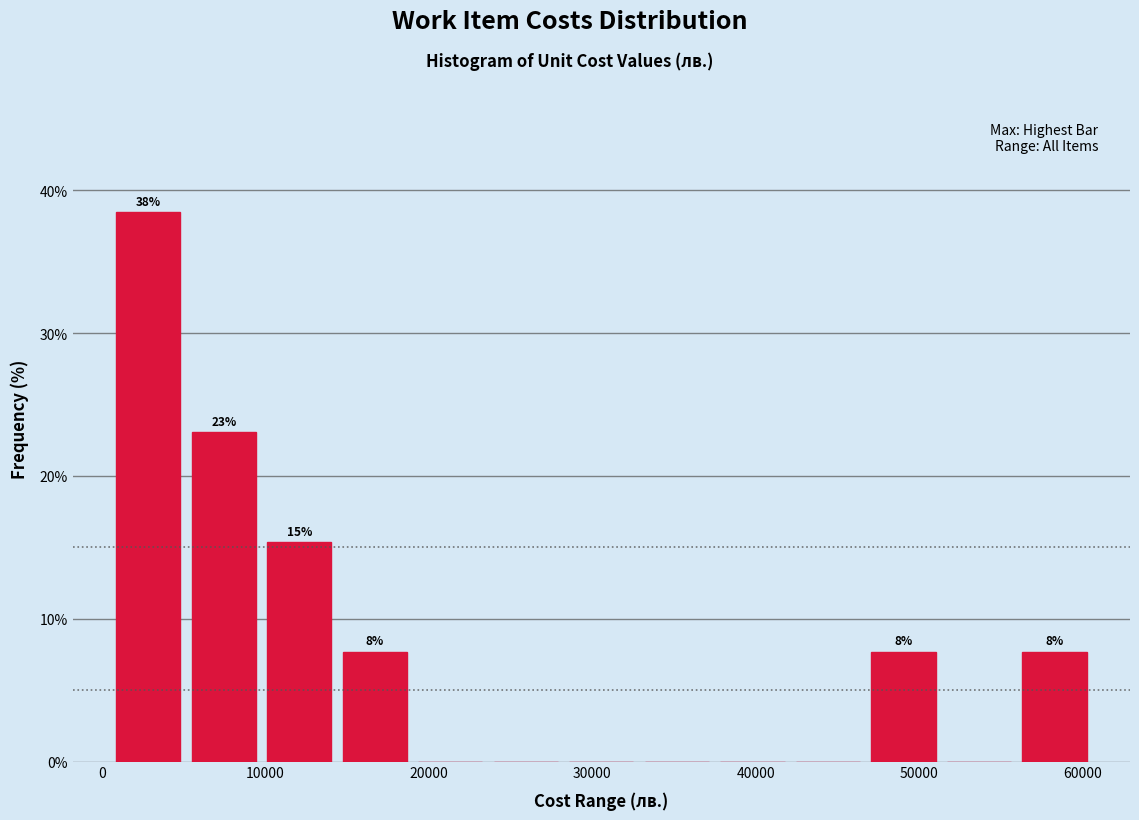

Over which range of the x-axis is the bar tallest?

1000 to 5000